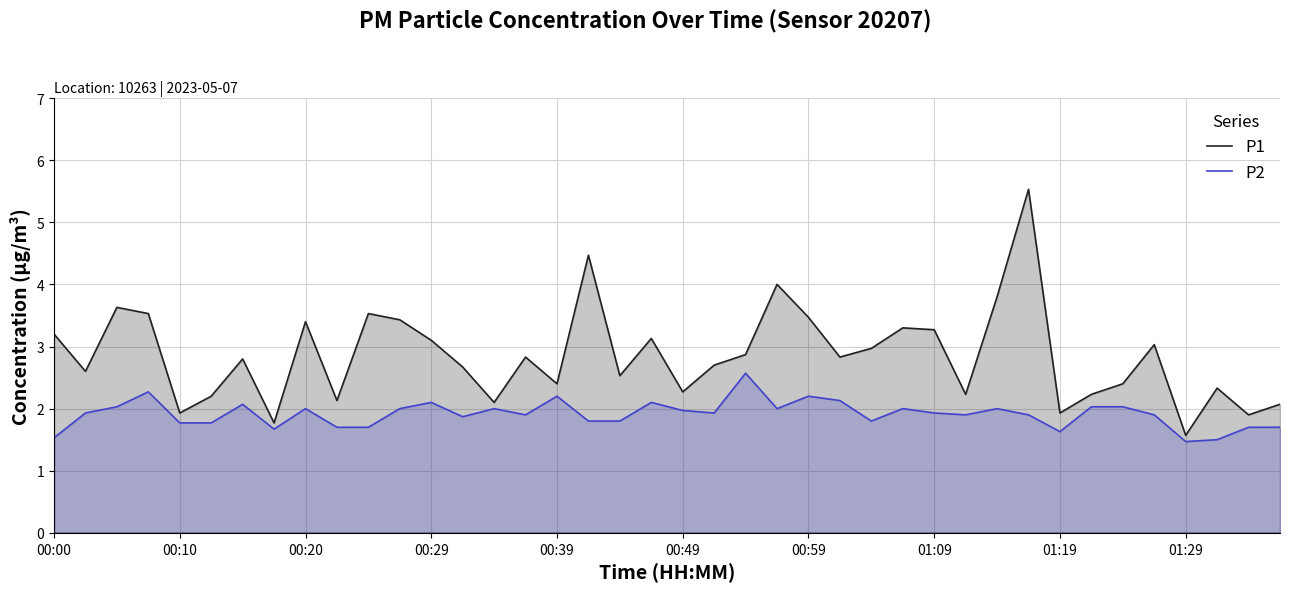

What value does the P2 series have at 23?

2.0